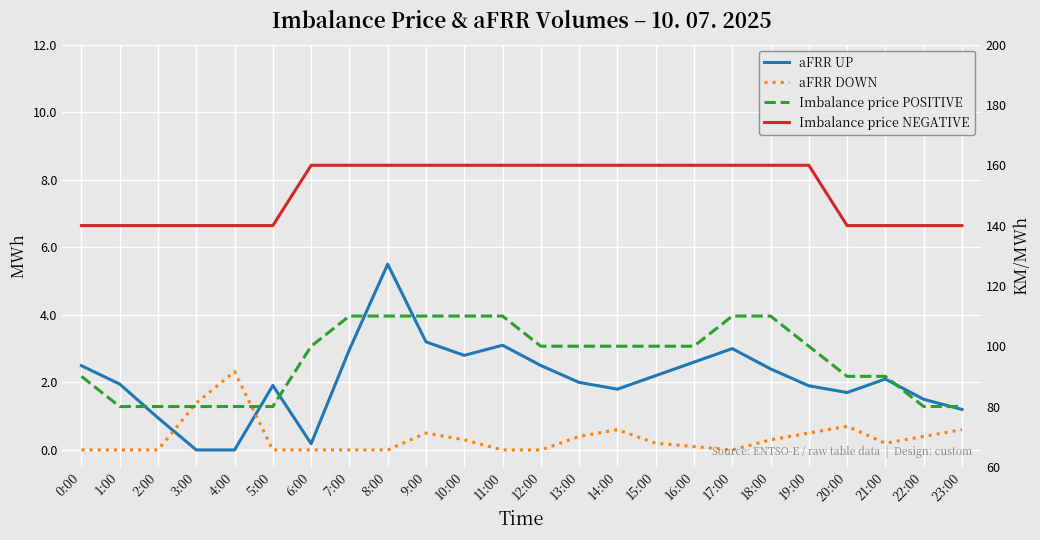

True or false: aFRR DOWN has more than 1 points higher than both neighbors.

True